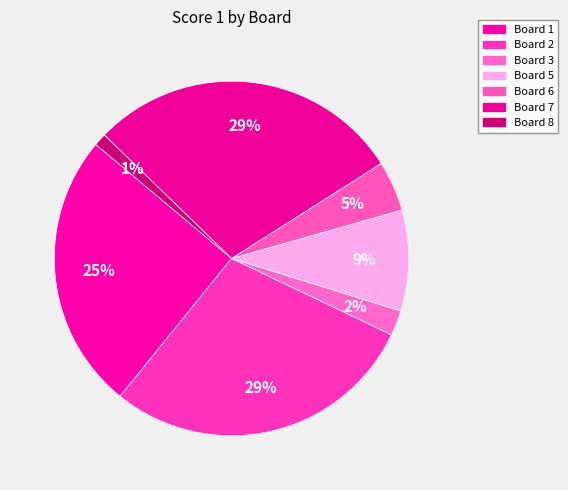

Does Board 2 represent more than half of the total?

No